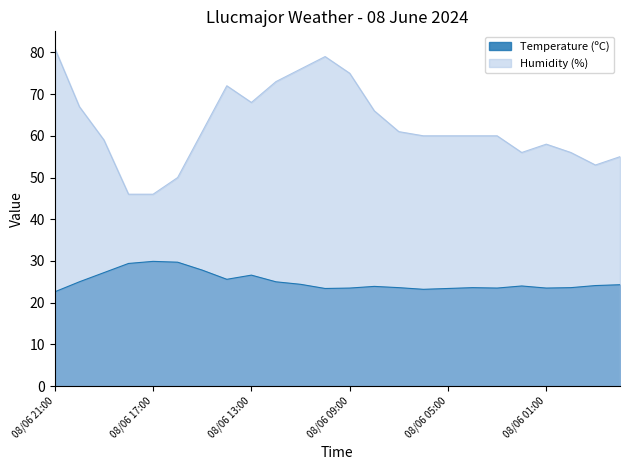

True or false: Humidity (%) and Temperature (ºC) intersect in this chart.

False